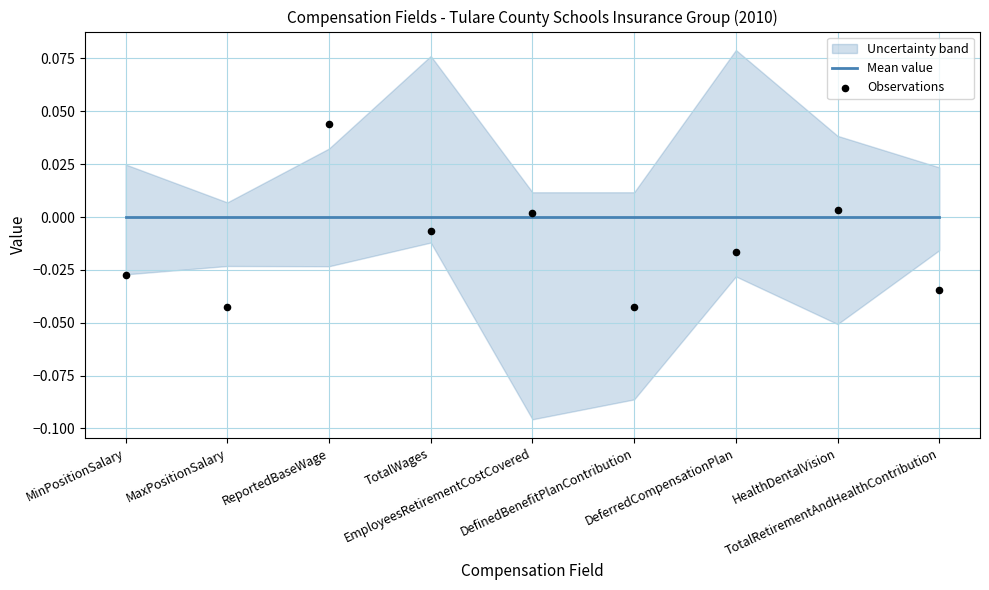

At which category is the sum across all series the highest?

ReportedBaseWage